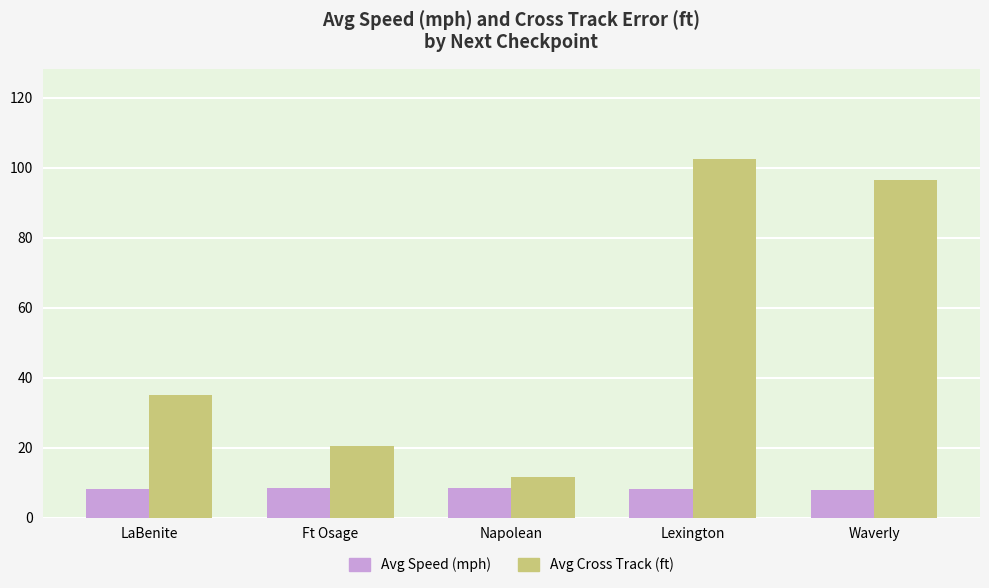

What position from the left is LaBenite?

1